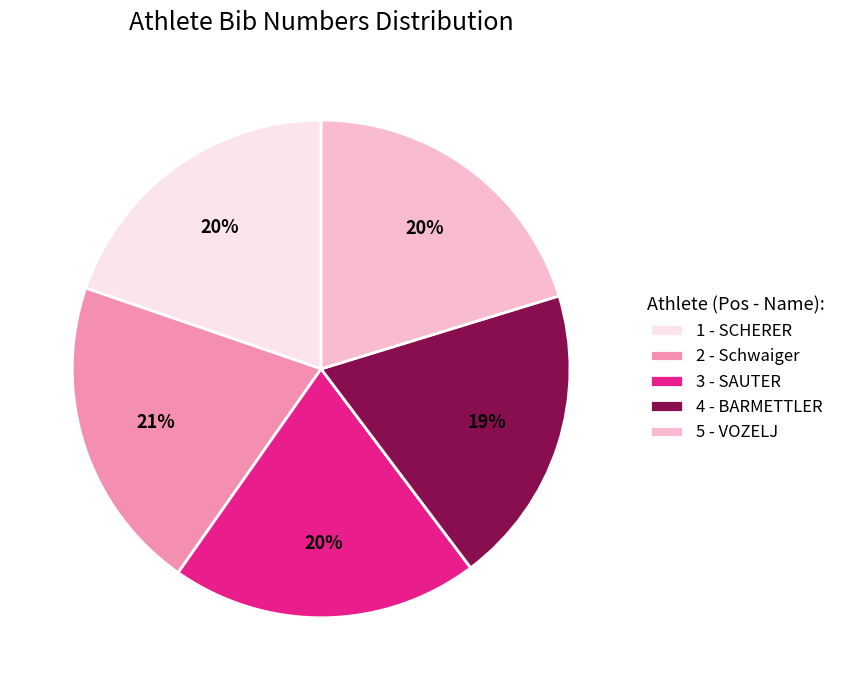

To the nearest percent, what is the average slice percentage?

20%